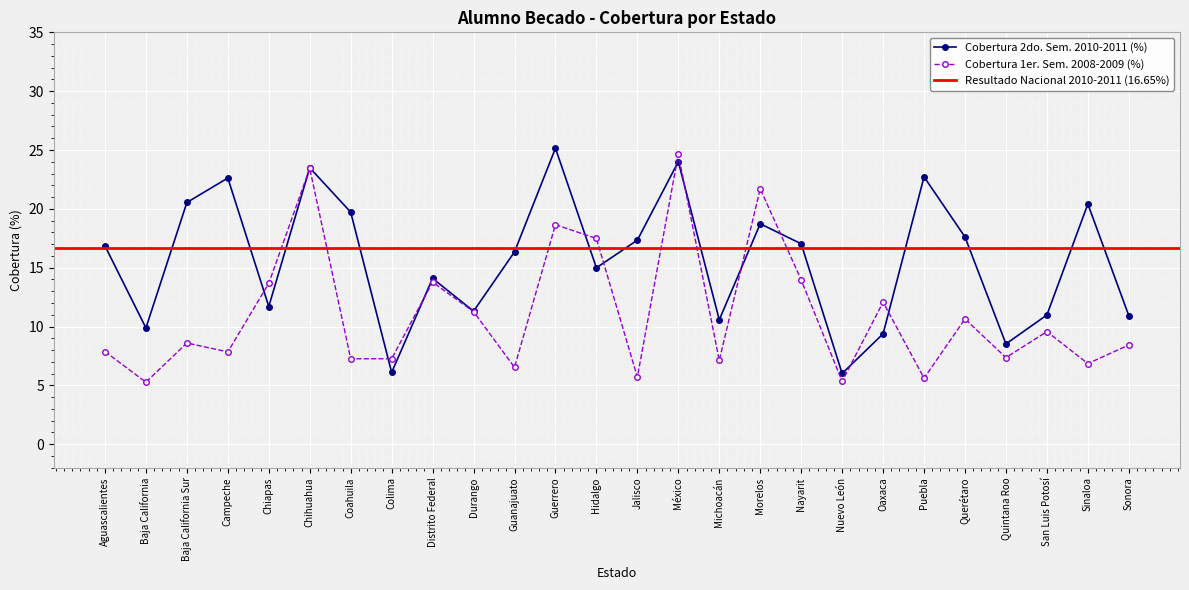

How many times do cobertura_2008 and cobertura_2010 cross each other?

12